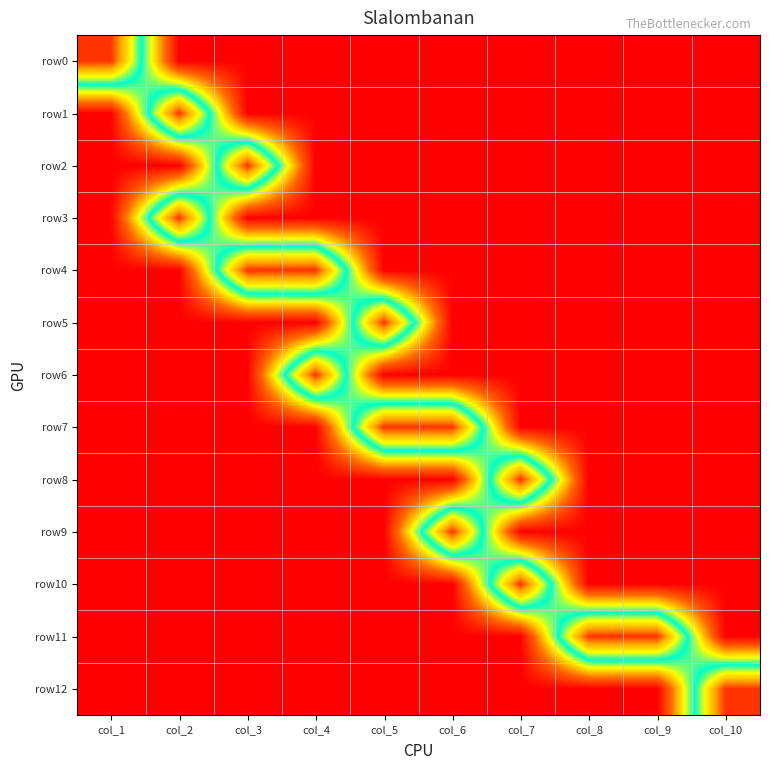

Reading left to right, transcribe all the data shown in this chart.

row0: col_1=10	col_2=5	col_3=5	col_4=5	col_5=5	col_6=5	col_7=5	col_8=5	col_9=5	col_10=5
row1: col_1=5	col_2=10	col_3=5	col_4=5	col_5=5	col_6=5	col_7=5	col_8=5	col_9=5	col_10=5
row2: col_1=5	col_2=5	col_3=10	col_4=5	col_5=5	col_6=5	col_7=5	col_8=5	col_9=5	col_10=5
row3: col_1=5	col_2=10	col_3=5	col_4=5	col_5=5	col_6=5	col_7=5	col_8=5	col_9=5	col_10=5
row4: col_1=5	col_2=5	col_3=10	col_4=10	col_5=5	col_6=5	col_7=5	col_8=5	col_9=5	col_10=5
row5: col_1=5	col_2=5	col_3=5	col_4=5	col_5=10	col_6=5	col_7=5	col_8=5	col_9=5	col_10=5
row6: col_1=5	col_2=5	col_3=5	col_4=10	col_5=5	col_6=5	col_7=5	col_8=5	col_9=5	col_10=5
row7: col_1=5	col_2=5	col_3=5	col_4=5	col_5=10	col_6=10	col_7=5	col_8=5	col_9=5	col_10=5
row8: col_1=5	col_2=5	col_3=5	col_4=5	col_5=5	col_6=5	col_7=10	col_8=5	col_9=5	col_10=5
row9: col_1=5	col_2=5	col_3=5	col_4=5	col_5=5	col_6=10	col_7=5	col_8=5	col_9=5	col_10=5
row10: col_1=5	col_2=5	col_3=5	col_4=5	col_5=5	col_6=5	col_7=10	col_8=5	col_9=5	col_10=5
row11: col_1=5	col_2=5	col_3=5	col_4=5	col_5=5	col_6=5	col_7=5	col_8=10	col_9=10	col_10=5
row12: col_1=5	col_2=5	col_3=5	col_4=5	col_5=5	col_6=5	col_7=5	col_8=5	col_9=5	col_10=10